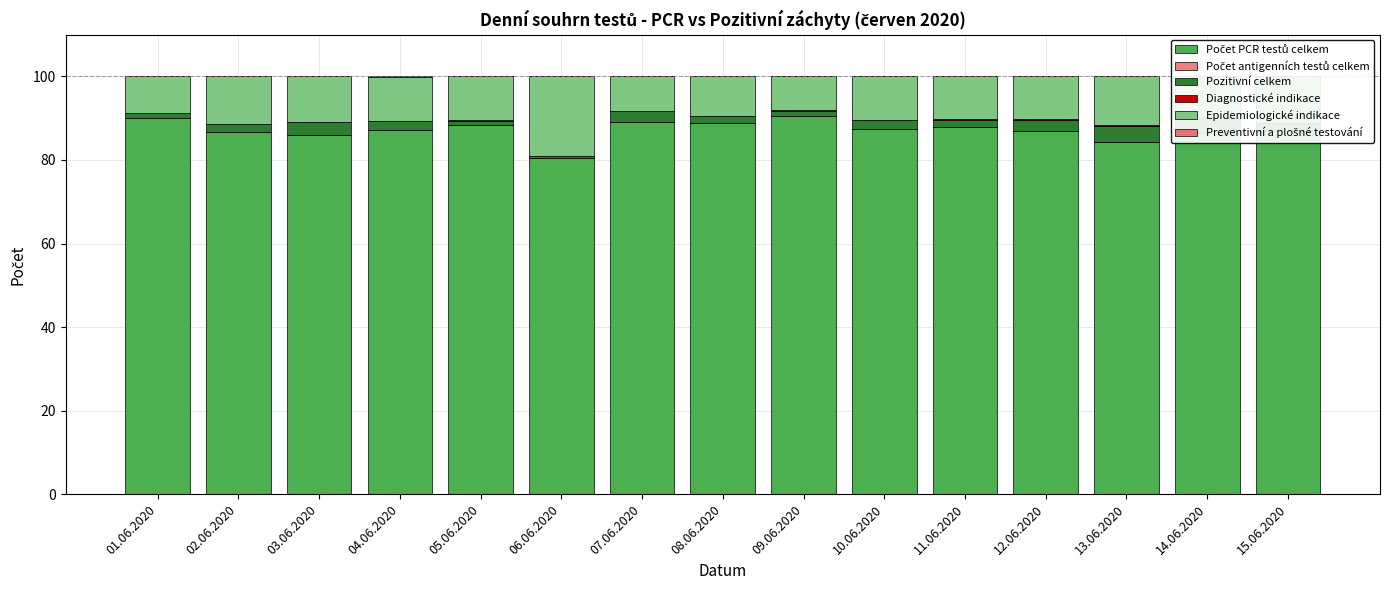

At which label does Počet PCR testů celkem first exceed 87?

01.06.2020